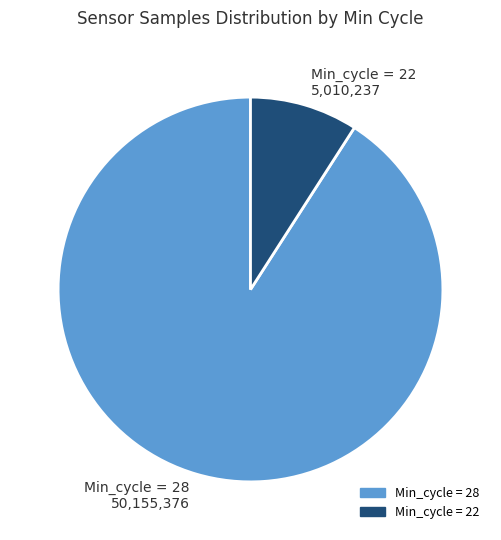

How many slices are in this pie chart?

2